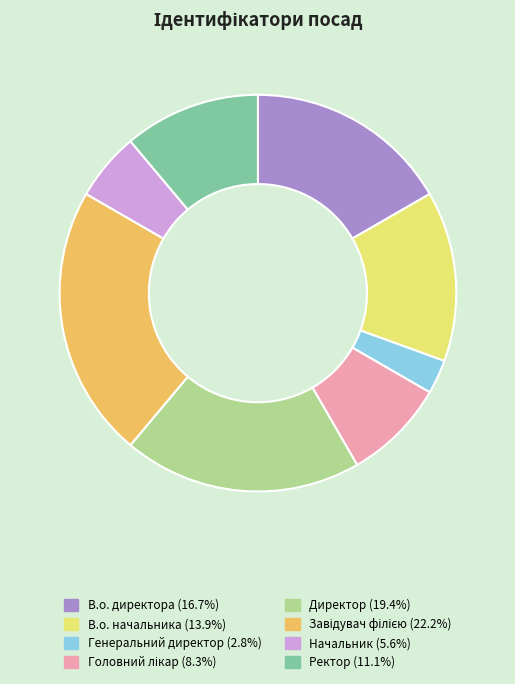

Which category has the smallest portion of the pie?

Генеральний директор